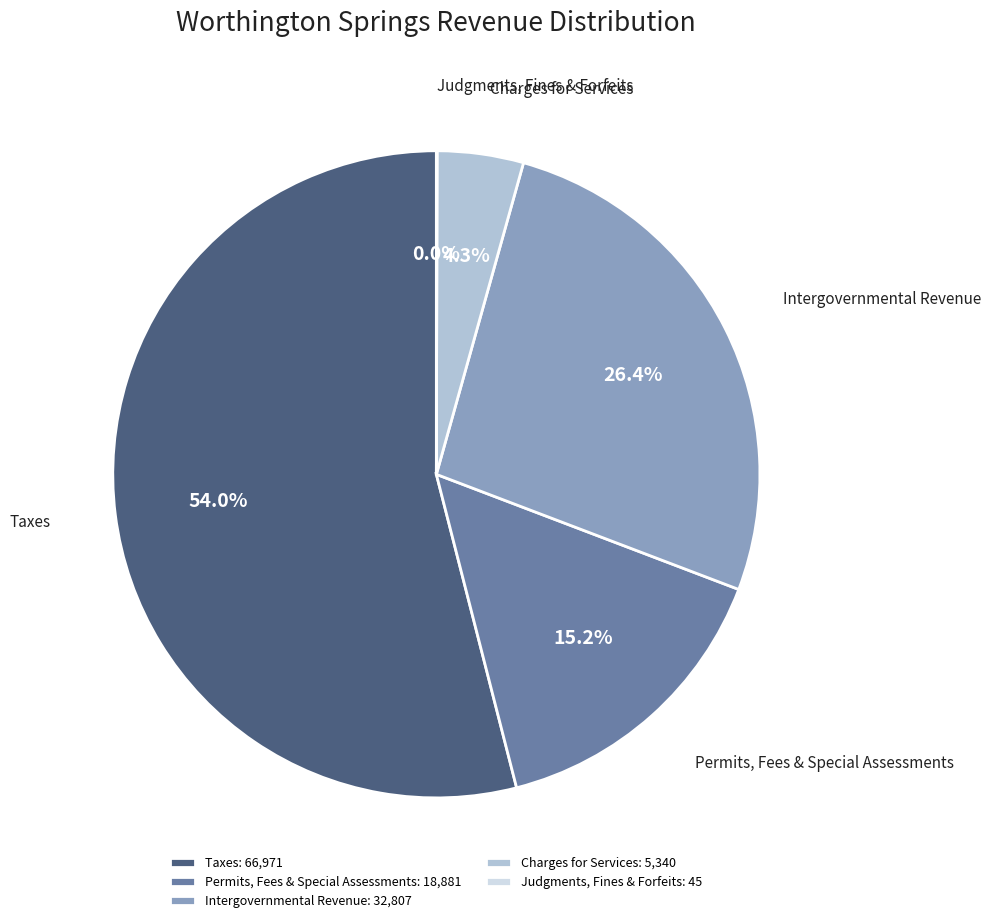

Which has a higher value, Permits, Fees & Special Assessments or Taxes?

Taxes